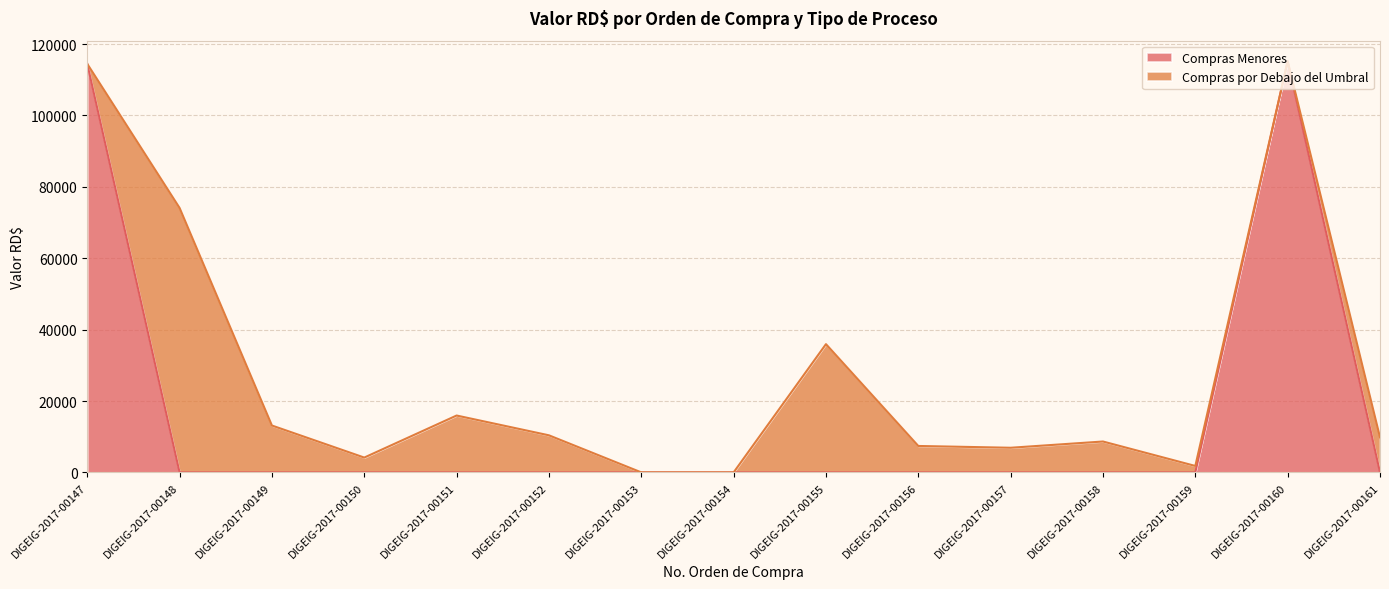

How many values are above zero?

2